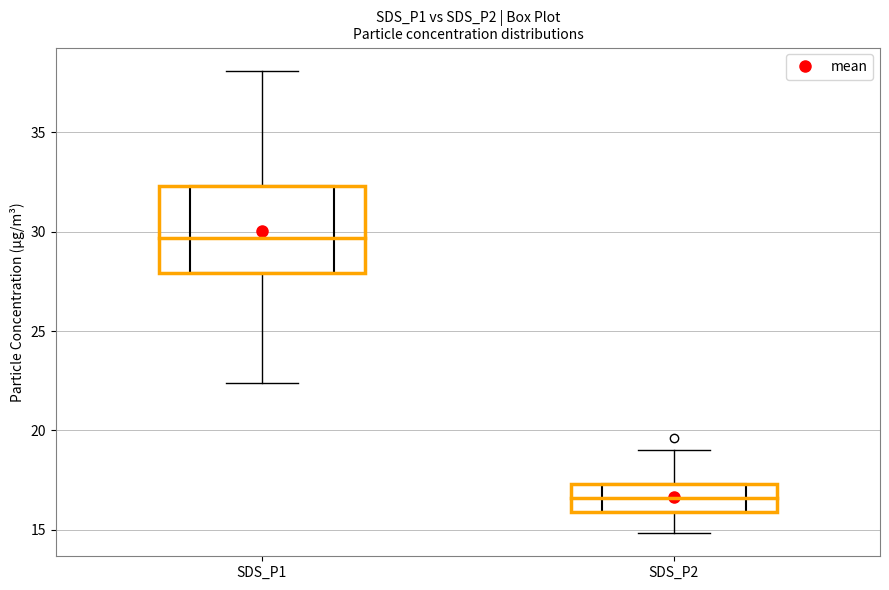

Where is the lower edge of the box for SDS_P2 on the y-axis? The values are not printed on the chart, so give them approximately, as read against the axis.

16.0